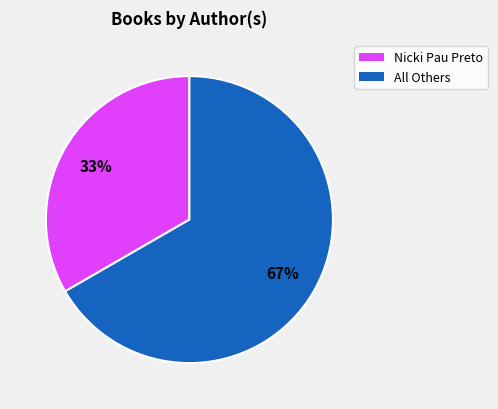

To the nearest percent, what is the average slice percentage?

50%